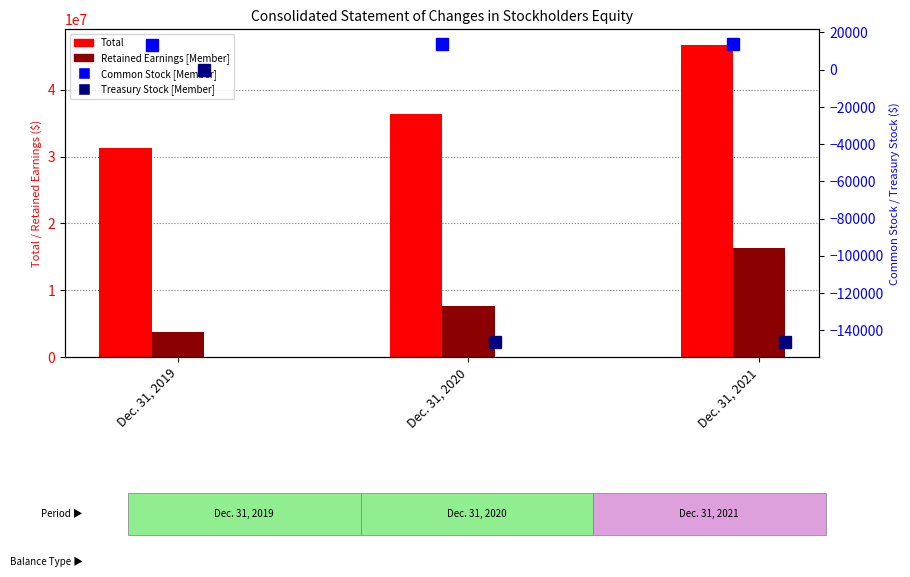

At which category is the sum across all series the highest?

Dec. 31, 2021